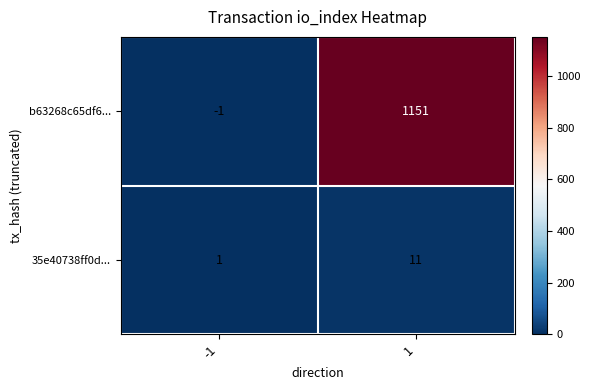

At -1, list the series in order from smallest to largest.

b63268c65df6..., 35e40738ff0d...